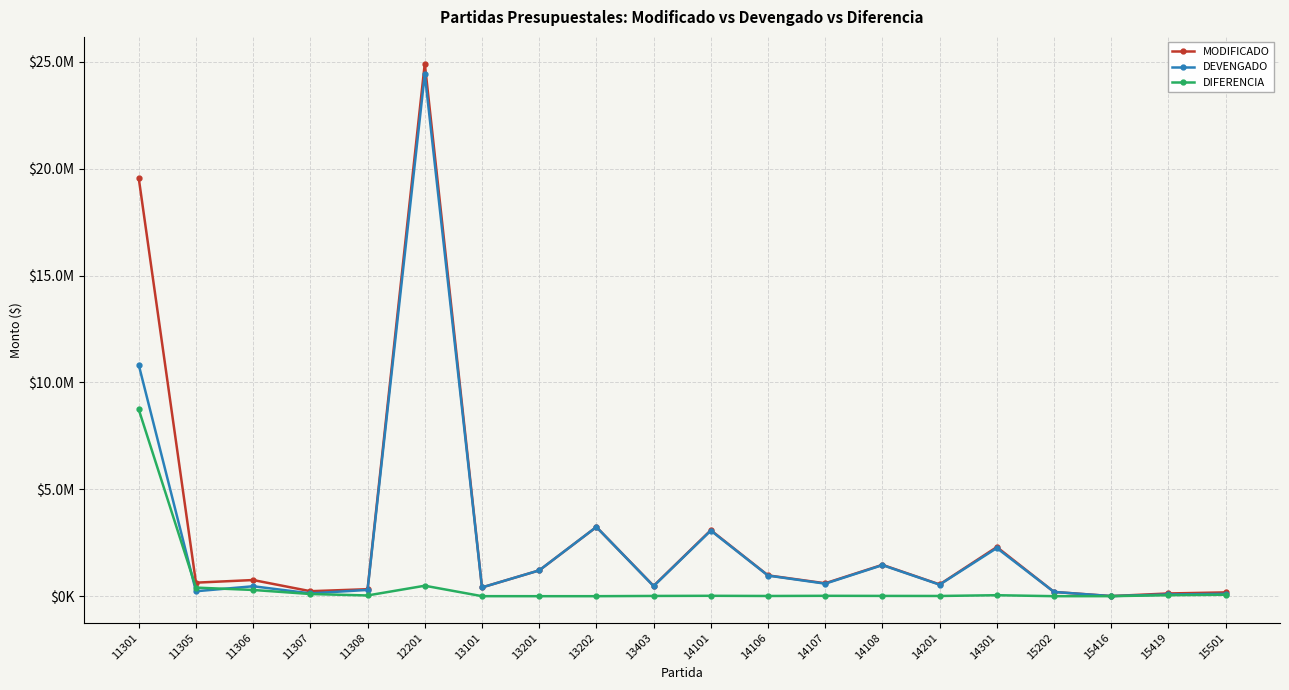

What are all the series names shown in the legend?

MODIFICADO, DEVENGADO, DIFERENCIA